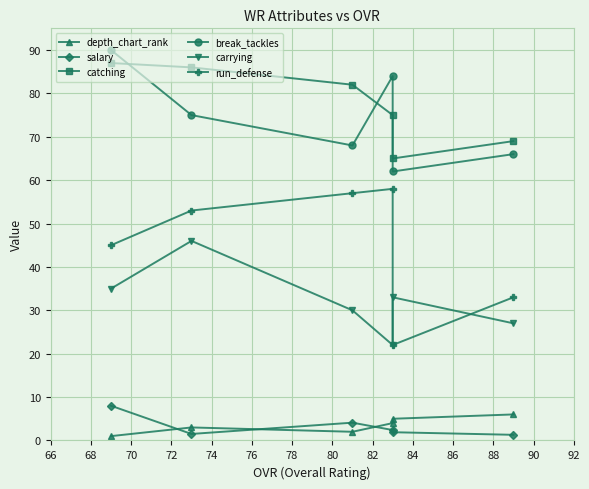

What is the value of the salary point at the 5th from the left?

1.9